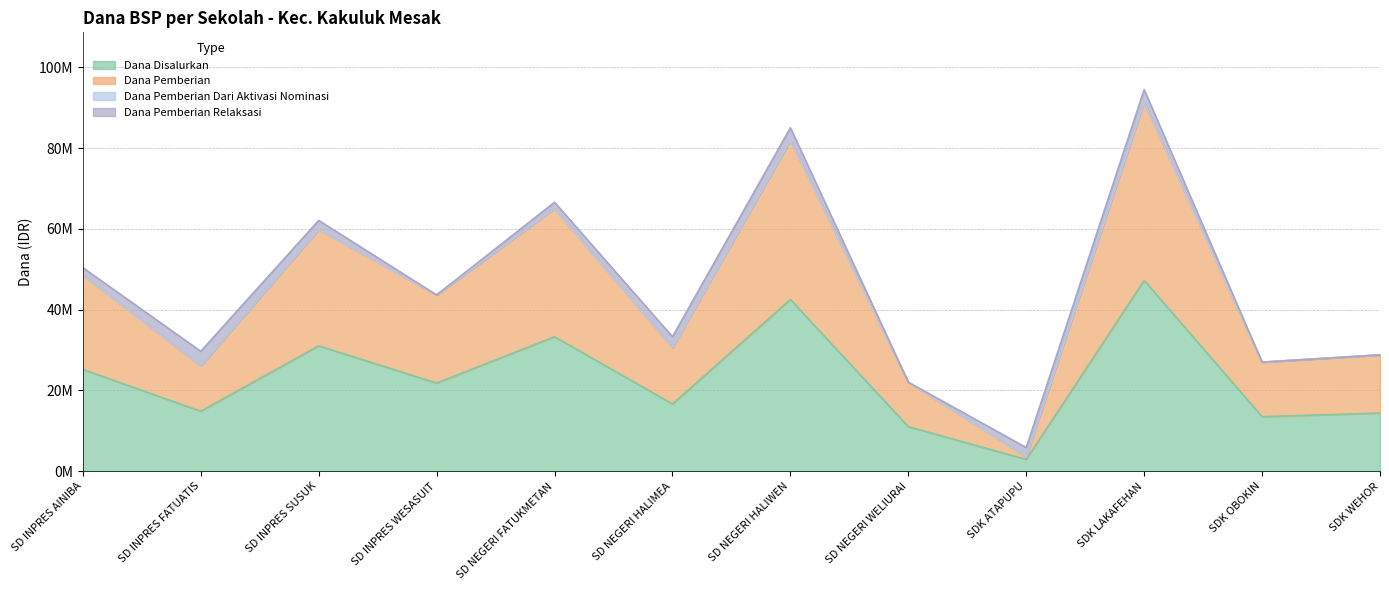

Does the chart have visible grid lines?

Yes